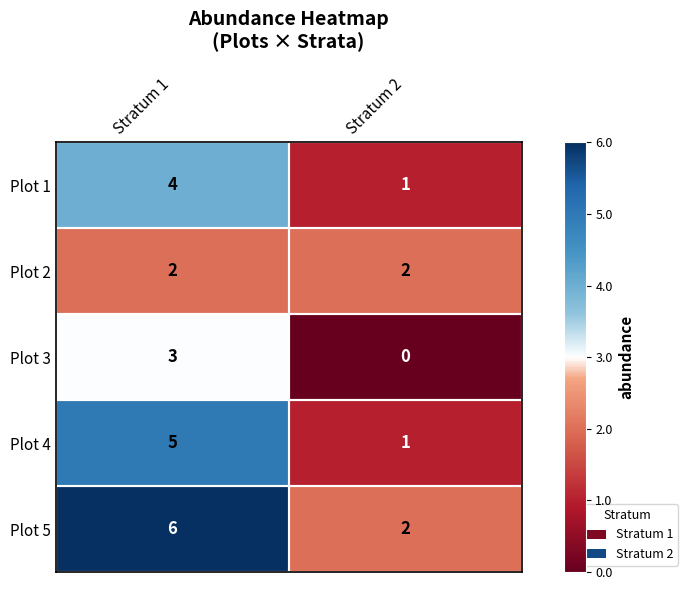

What is the total value across all series at Stratum 1?

20